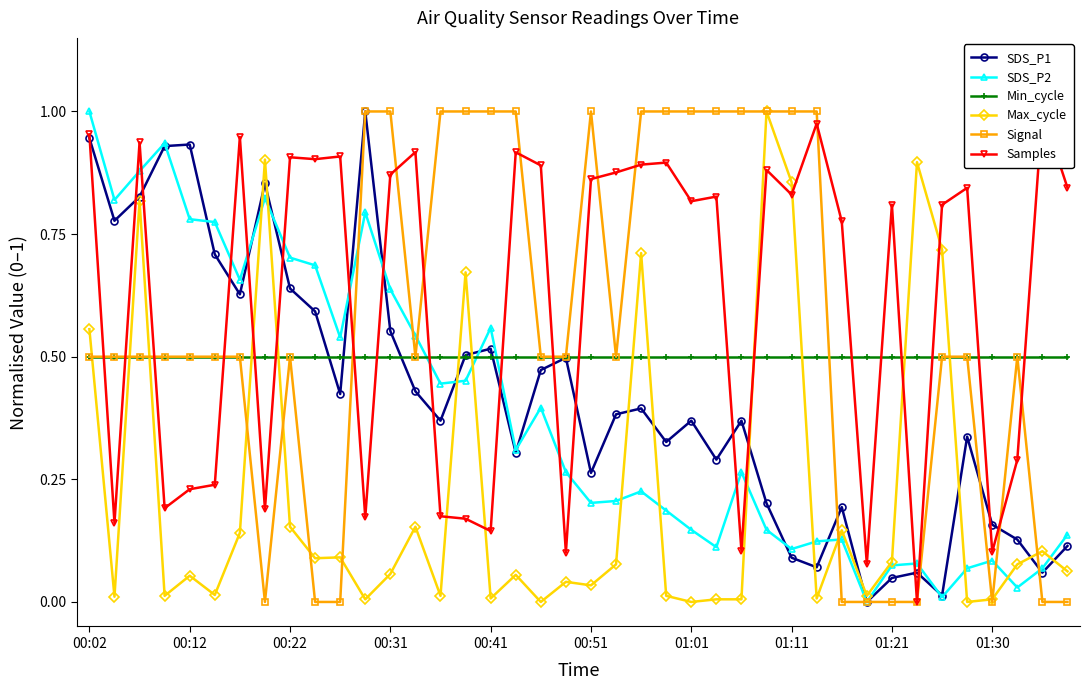

The value of SDS_P1 at 00:22 is 0.3. True or false?

False